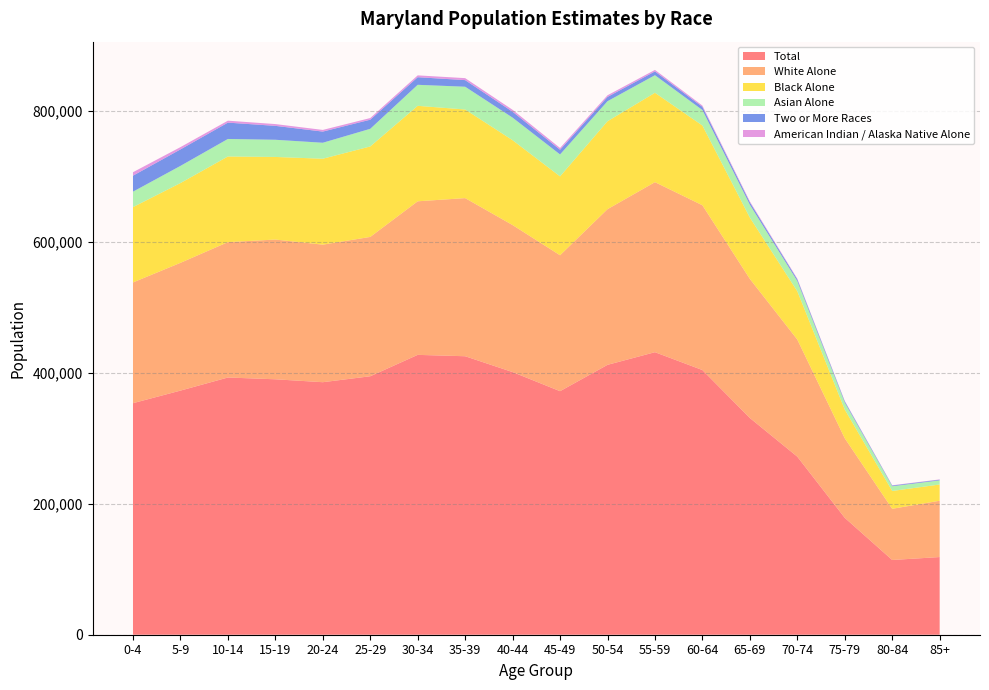

Reading left to right, list all the values displayed in this chart.

Total: 353447	372632	392629	389914	385462	394542	427194	425096	400933	371753	411966	431268	404019	330833	271818	178463	114081	118560
White Alone: 184307	195036	206643	213313	209965	212674	234416	241372	224388	207490	237604	259563	251547	212333	178765	121429	78136	85965
Black Alone: 114968	121766	130749	126063	131152	138109	145730	135279	129525	120383	134221	136410	121714	93540	73675	43870	27215	24763
Asian Alone: 23583	26198	26731	26241	24402	26916	32081	34744	34459	33492	30590	26832	23644	19695	15628	10684	7206	6319
Two or More Races: 24404	25149	24929	21239	17032	13920	11602	10089	9006	7223	6581	5794	4908	3655	2615	1819	1076	1039
American Indian / Alaska Native Alone: 5289	3501	2973	2709	2540	2510	2804	3022	2943	2655	2479	2296	1880	1409	1000	576	401	422